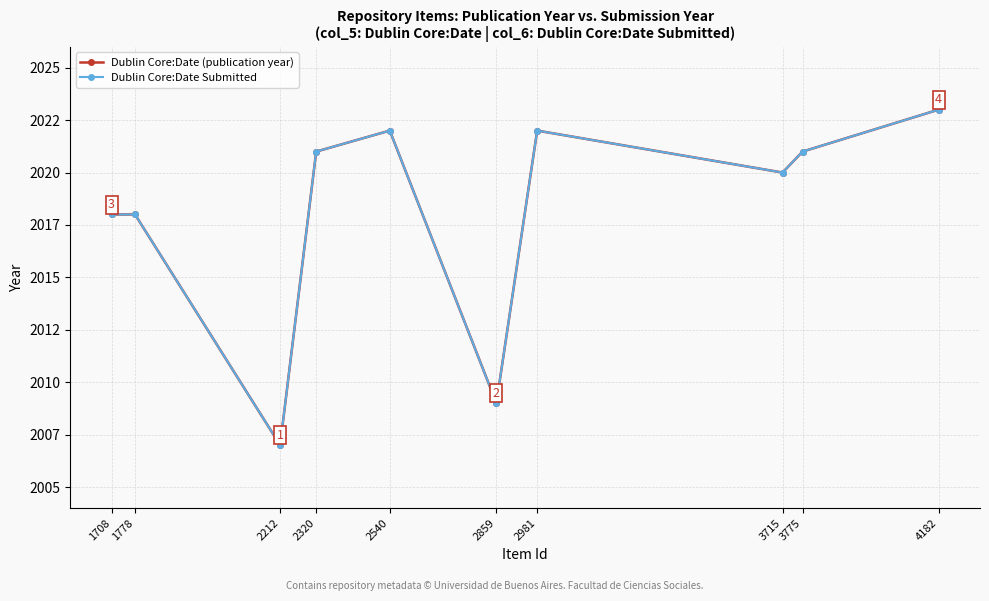

At which label is Dublin Core:Date (publication year) closest to 2015?

1708